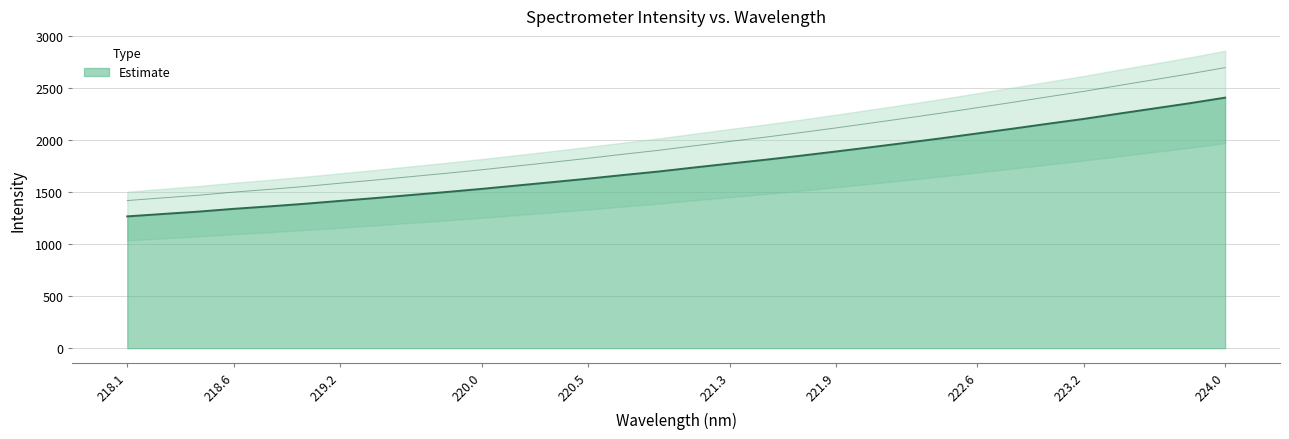

How many lines are shown in the chart?

1